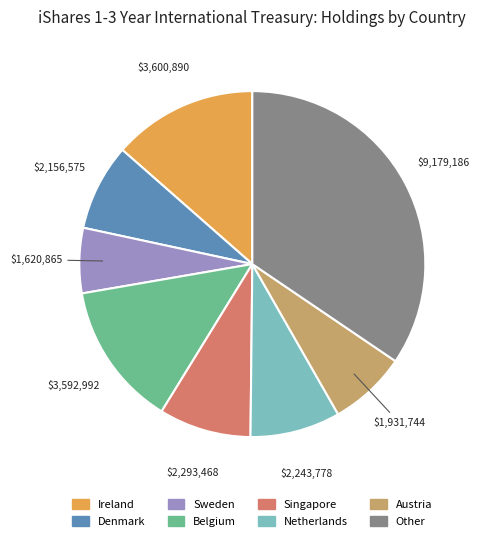

Does any single category account for the majority?

No